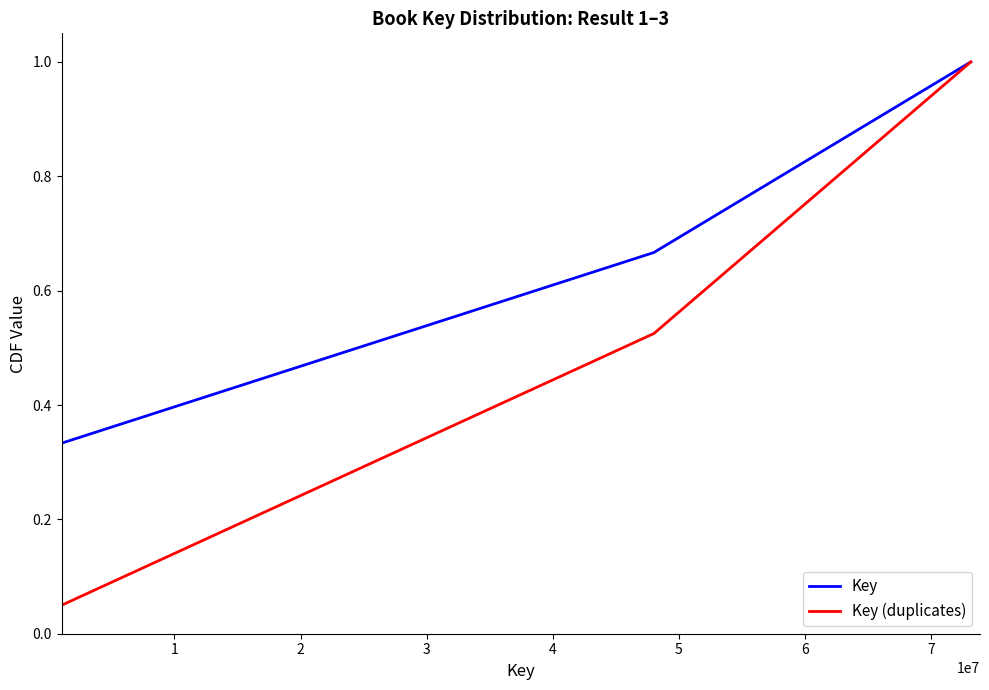

What is the difference between the maximum and minimum values in the Key series?

0.7